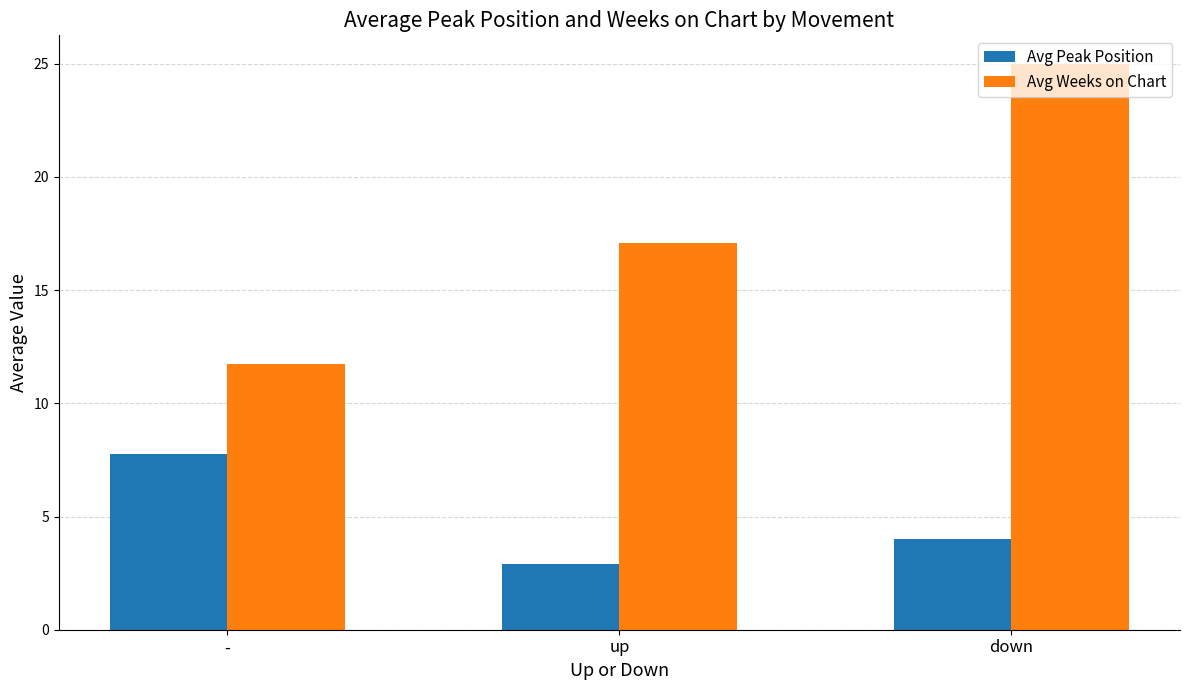

List the labels in order of Avg Peak Position value, largest first.

-, down, up